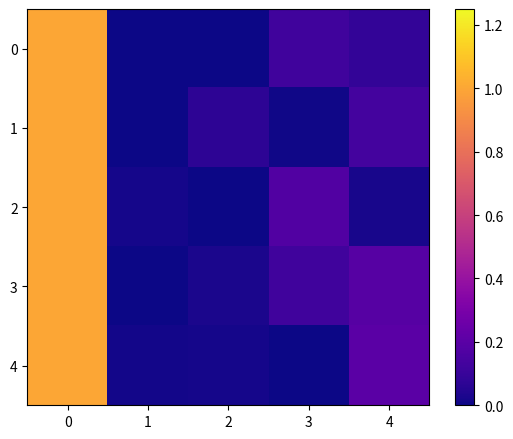

Reading right to left, what are all the values shown in this chart?

0: 4=0.1	3=0.1	2=0.0	1=0.0	0=1.0
1: 4=0.1	3=0.0	2=0.1	1=0.0	0=1.0
2: 4=0.0	3=0.2	2=0.0	1=0.0	0=1.0
3: 4=0.2	3=0.1	2=0.0	1=0.0	0=1.0
4: 4=0.2	3=0.0	2=0.0	1=0.0	0=1.0